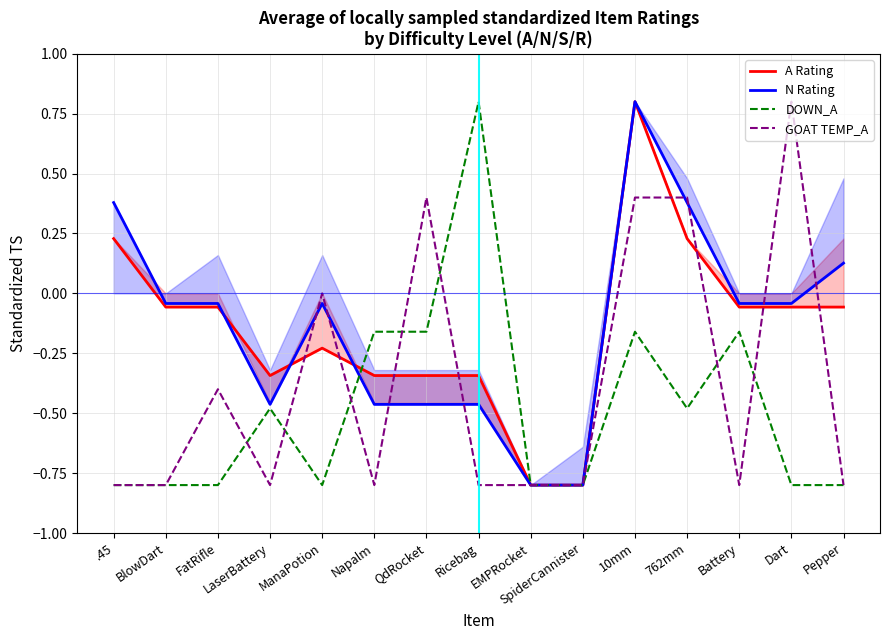

Reading left to right, transcribe all the data shown in this chart.

A Rating: 0.2	-0.1	-0.1	-0.3	-0.2	-0.3	-0.3	-0.3	-0.8	-0.8	0.8	0.2	-0.1	-0.1	-0.1
N Rating: 0.4	-0.0	-0.0	-0.5	-0.0	-0.5	-0.5	-0.5	-0.8	-0.8	0.8	0.4	-0.0	-0.0	0.1
DOWN_A: -0.8	-0.8	-0.8	-0.5	-0.8	-0.2	-0.2	0.8	-0.8	-0.8	-0.2	-0.5	-0.2	-0.8	-0.8
GOAT TEMP_A: -0.8	-0.8	-0.4	-0.8	0.0	-0.8	0.4	-0.8	-0.8	-0.8	0.4	0.4	-0.8	0.8	-0.8